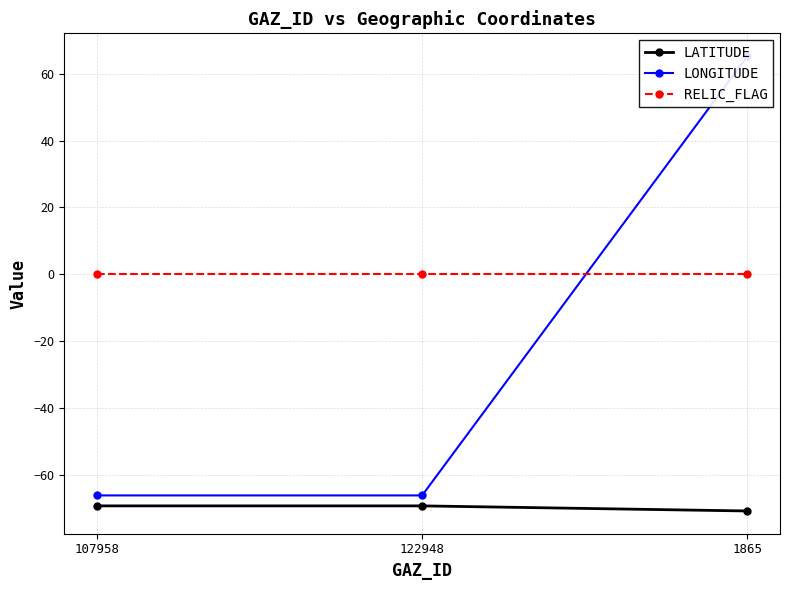

Rank the series by their average value, from highest to lowest.

RELIC_FLAG, LONGITUDE, LATITUDE